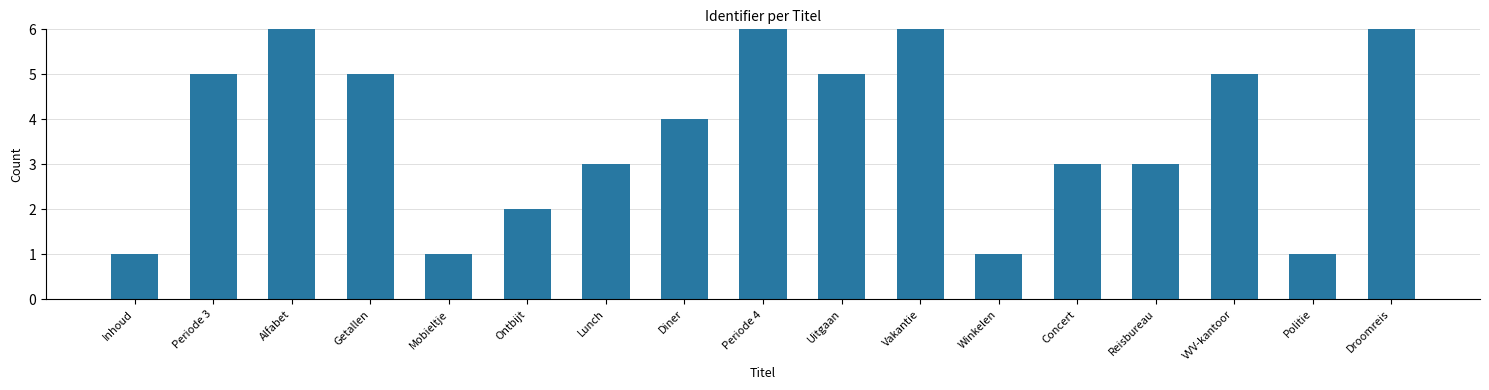

What is the change in value from Inhoud to Alfabet?

+5